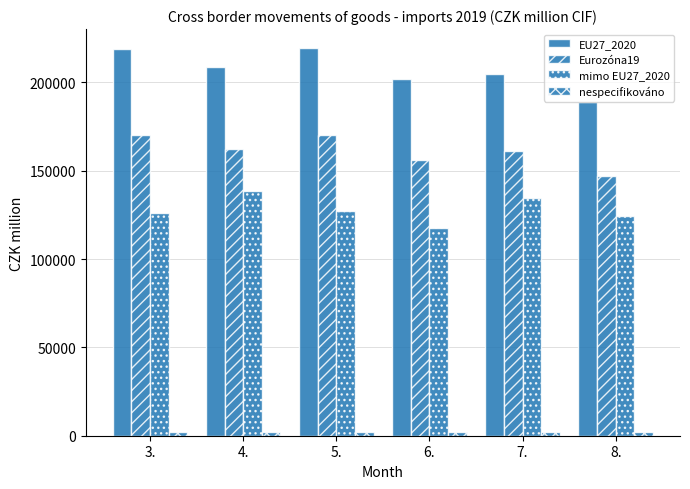

What is the maximum value shown in the chart?

219185